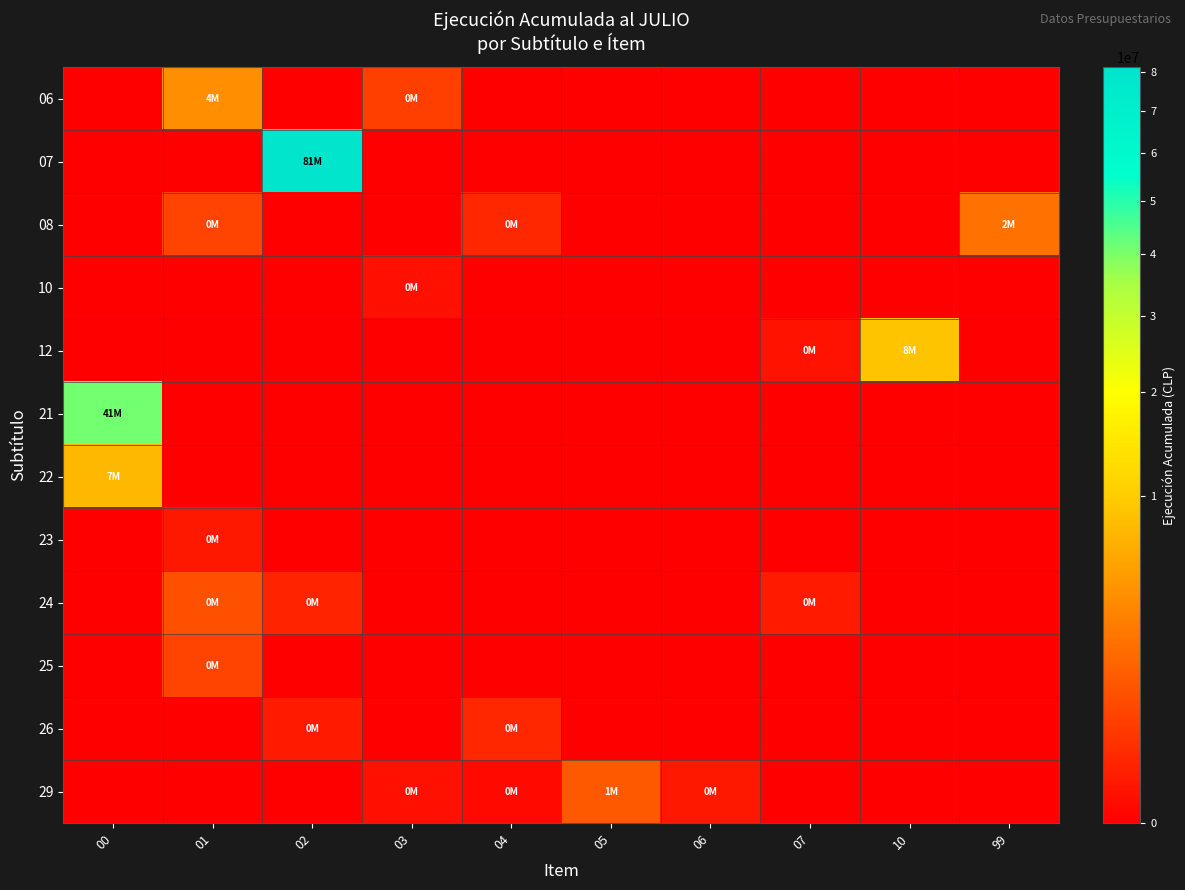

Reading right to left, list all the values displayed in this chart.

06: 99=0	10=0	07=0	06=0	05=0	04=0	03=553894	02=0	01=4038332	00=0
07: 99=0	10=0	07=0	06=0	05=0	04=0	03=0	02=81260070	01=0	00=0
08: 99=2318720	10=0	07=0	06=0	05=0	04=168993	03=0	02=0	01=639286	00=0
10: 99=0	10=0	07=0	06=0	05=0	04=0	03=21300	02=0	01=0	00=0
12: 99=0	10=8880362	07=30969	06=0	05=0	04=0	03=0	02=0	01=0	00=0
21: 99=0	10=0	07=0	06=0	05=0	04=0	03=0	02=0	01=0	00=41077171
22: 99=0	10=0	07=0	06=0	05=0	04=0	03=0	02=0	01=0	00=7724147
23: 99=0	10=0	07=0	06=0	05=0	04=0	03=0	02=0	01=53087	00=0
24: 99=0	10=0	07=58079	06=0	05=0	04=0	03=0	02=123473	01=971051	00=0
25: 99=0	10=0	07=0	06=0	05=0	04=0	03=0	02=0	01=622267	00=0
26: 99=0	10=0	07=0	06=0	05=0	04=168993	03=0	02=58407	01=0	00=0
29: 99=0	10=0	07=0	06=53721	05=1257526	04=4538	03=21584	02=0	01=0	00=0